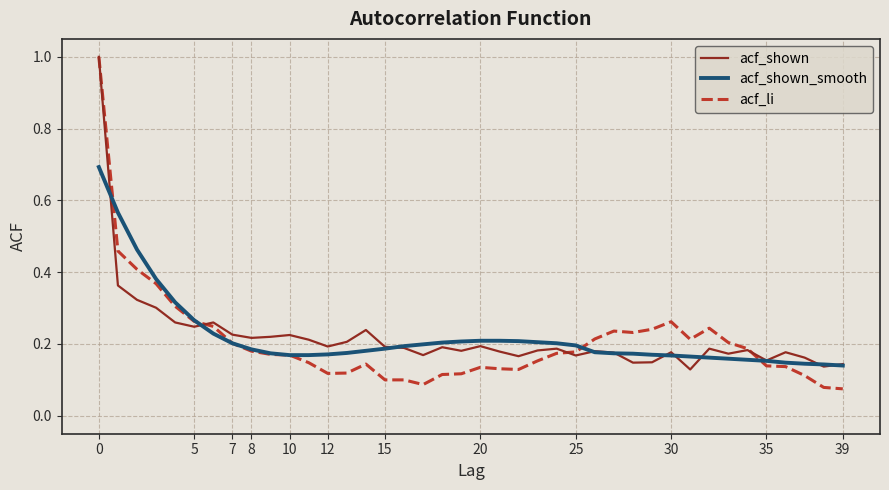

Which series has the largest range (max minus min)?

acf_li